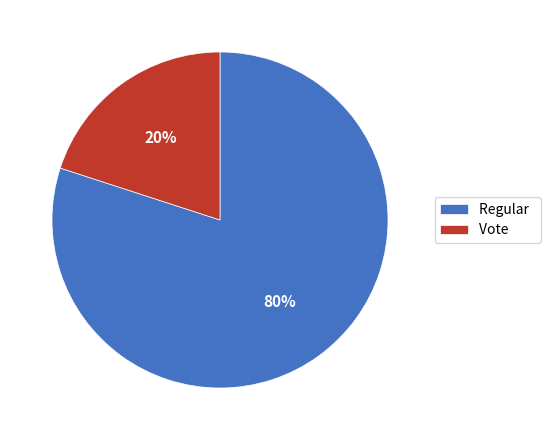

Which category has the biggest portion of the pie?

Regular